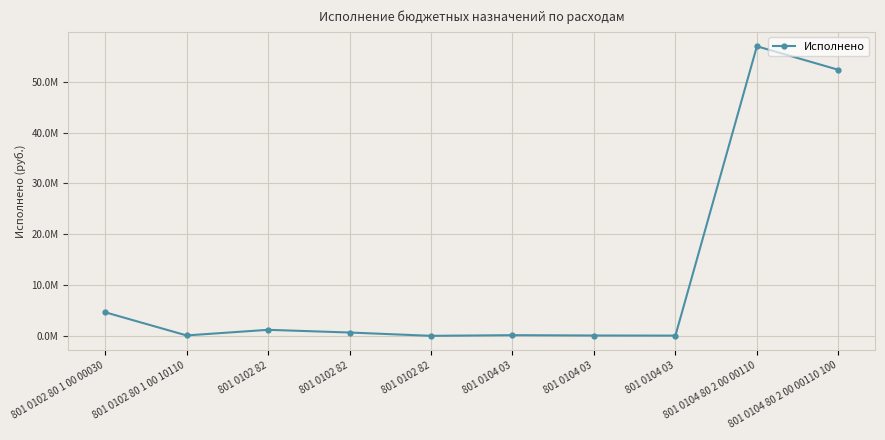

Does the chart have visible grid lines?

Yes